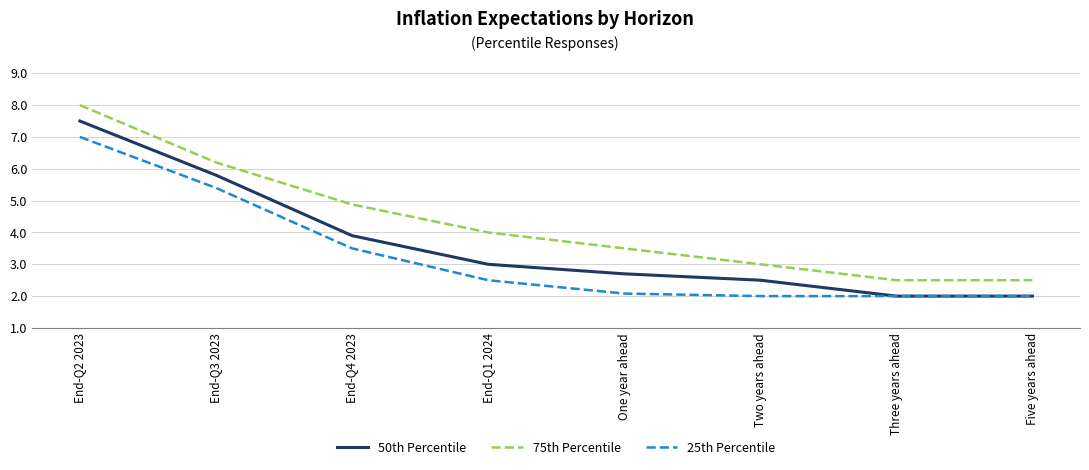

What is the difference between the highest and lowest values at End-Q3 2023?

0.8